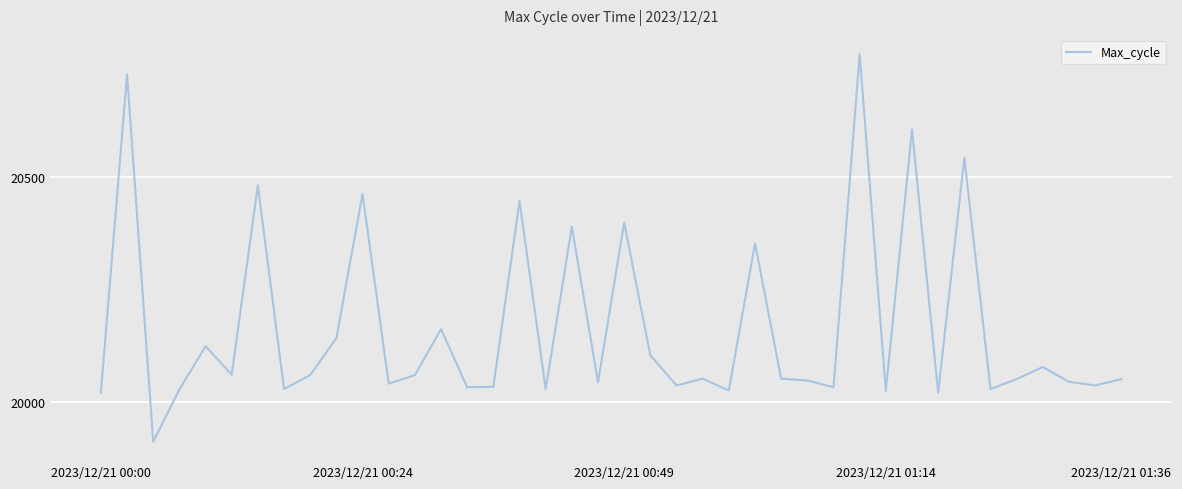

What is the greatest value displayed?

20772